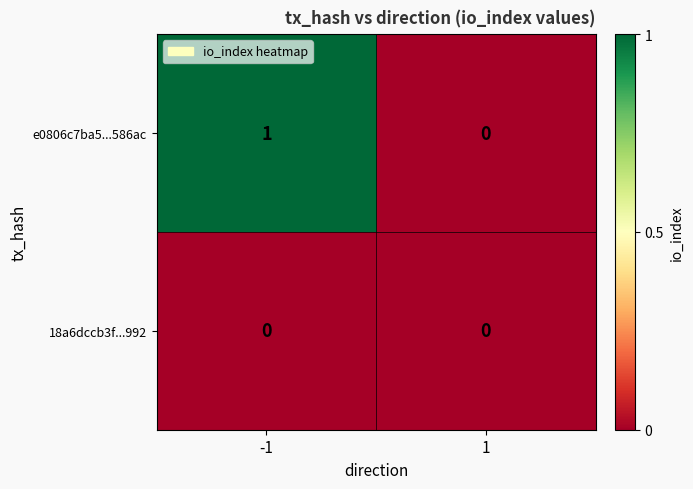

Which series changed the most between -1 and 1?

e0806c7ba5...586ac